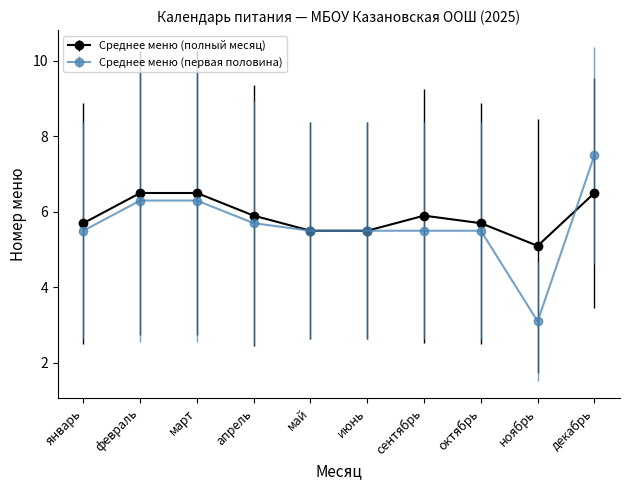

Is the value of Среднее меню (полный месяц) at июнь greater than the value of Среднее меню (первая половина) at февраль?

No